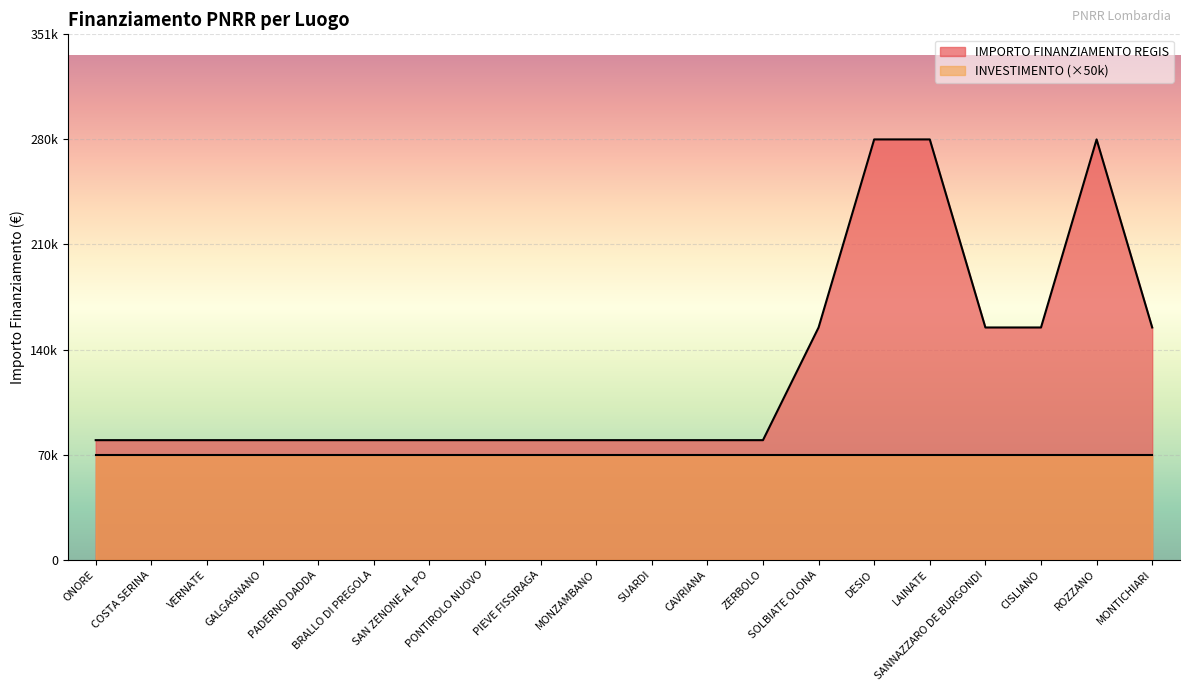

Is it true that the value at ROZZANO is 188952?

False